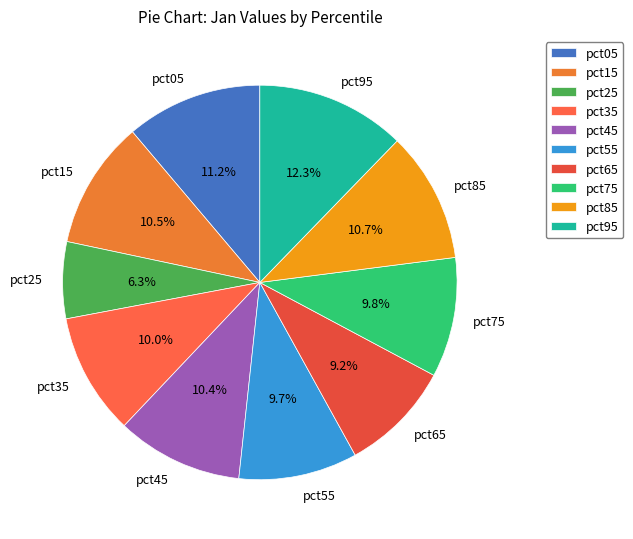

How many slices are in this pie chart?

10